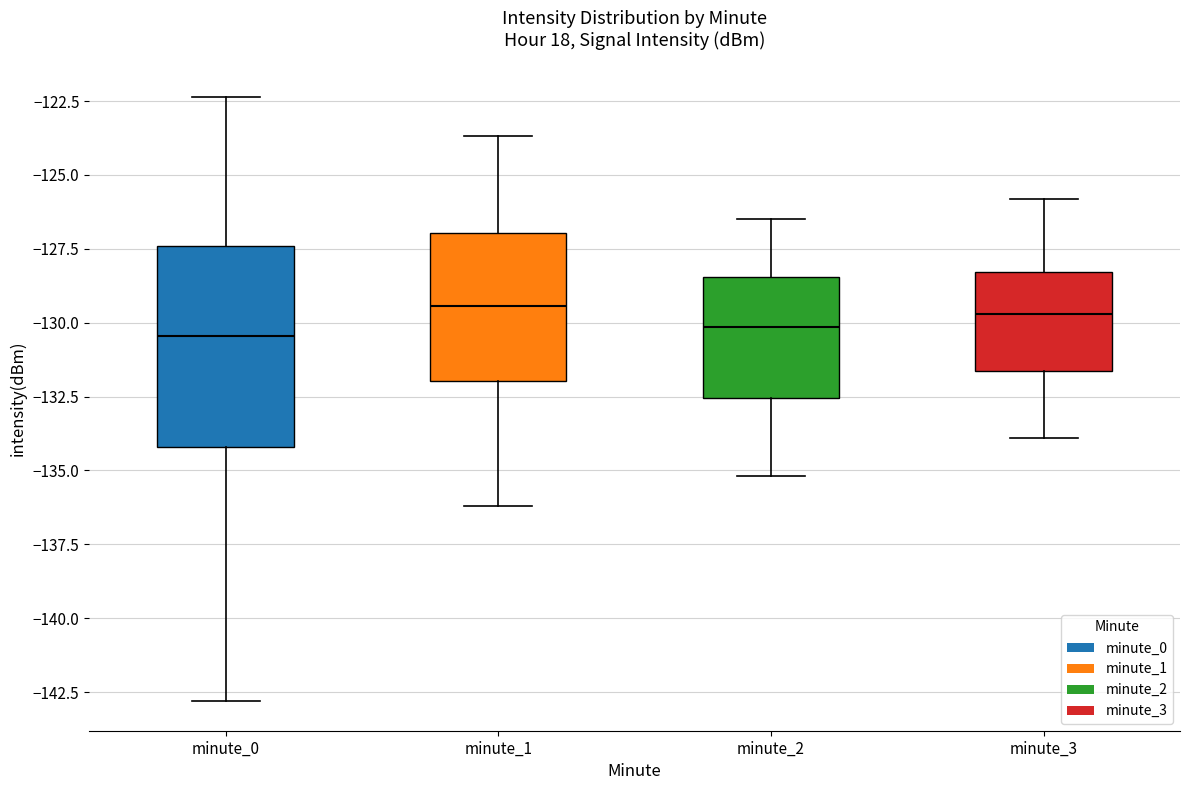

Where does the lower whisker of the box for minute_3 end on the y-axis? The values are not printed on the chart, so give them approximately, as read against the axis.

-134.0